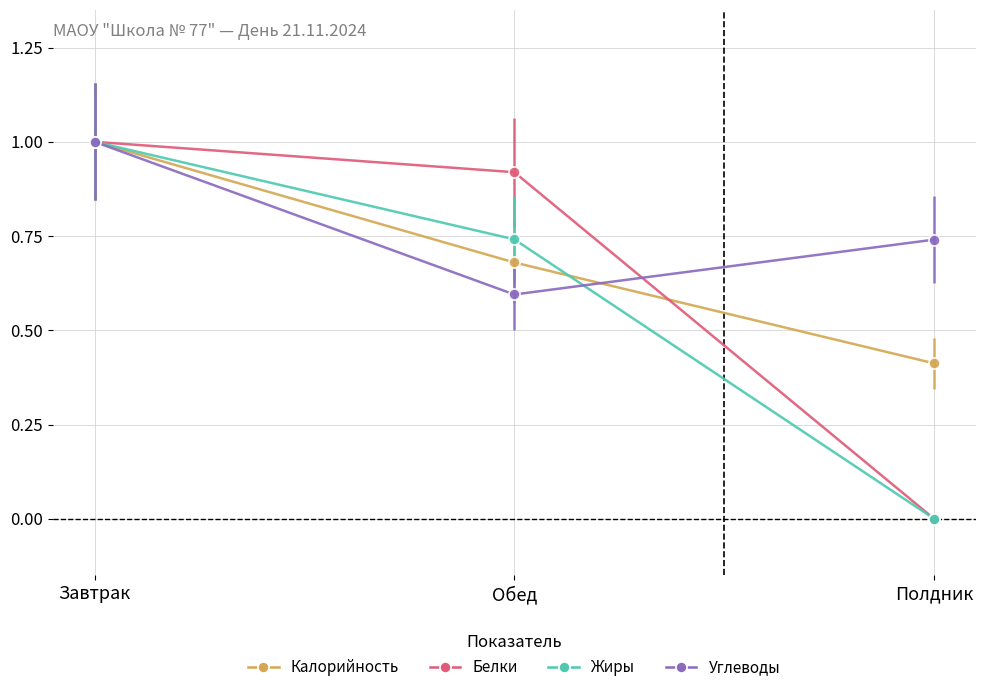

Between Завтрак and Обед, which series saw the biggest shift?

Углеводы